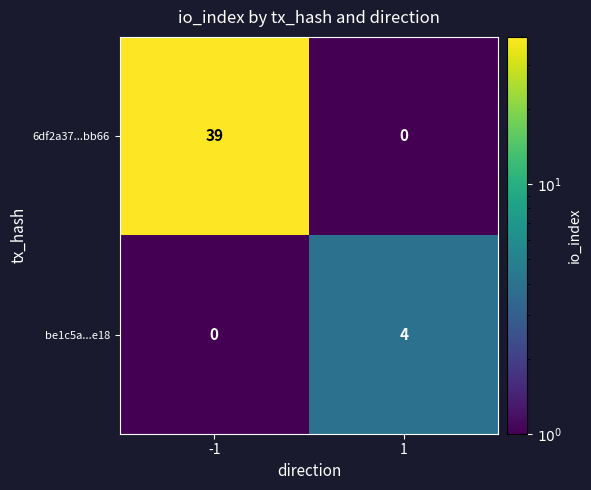

Reading left to right, transcribe all the data shown in this chart.

6df2a37...bb66: 39	0
be1c5a...e18: 0	4